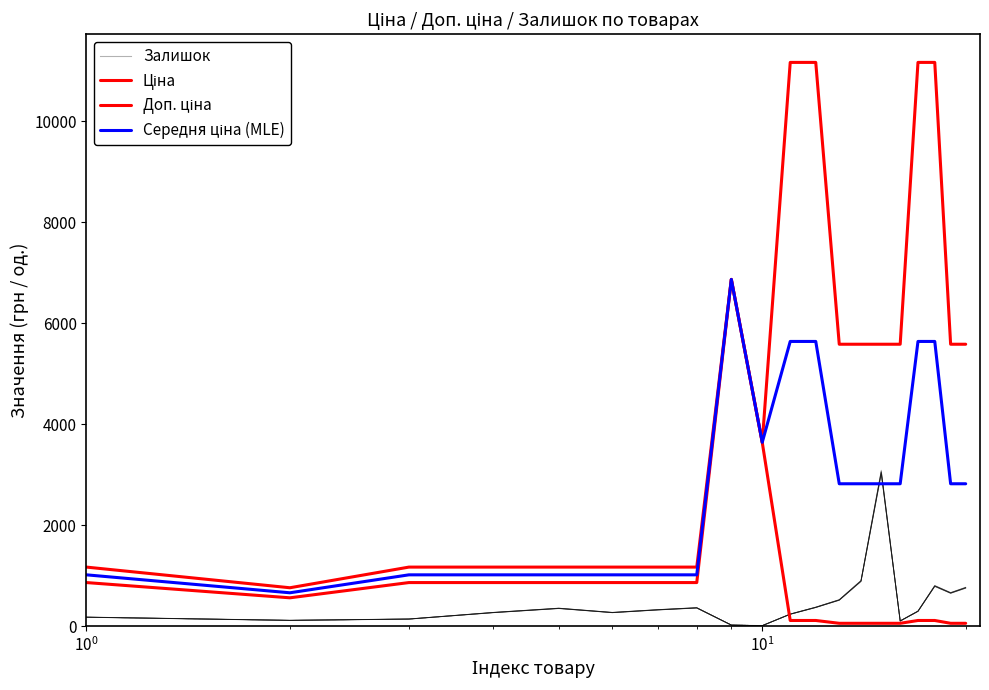

True or false: Доп. ціна and Ціна cross at least once.

False